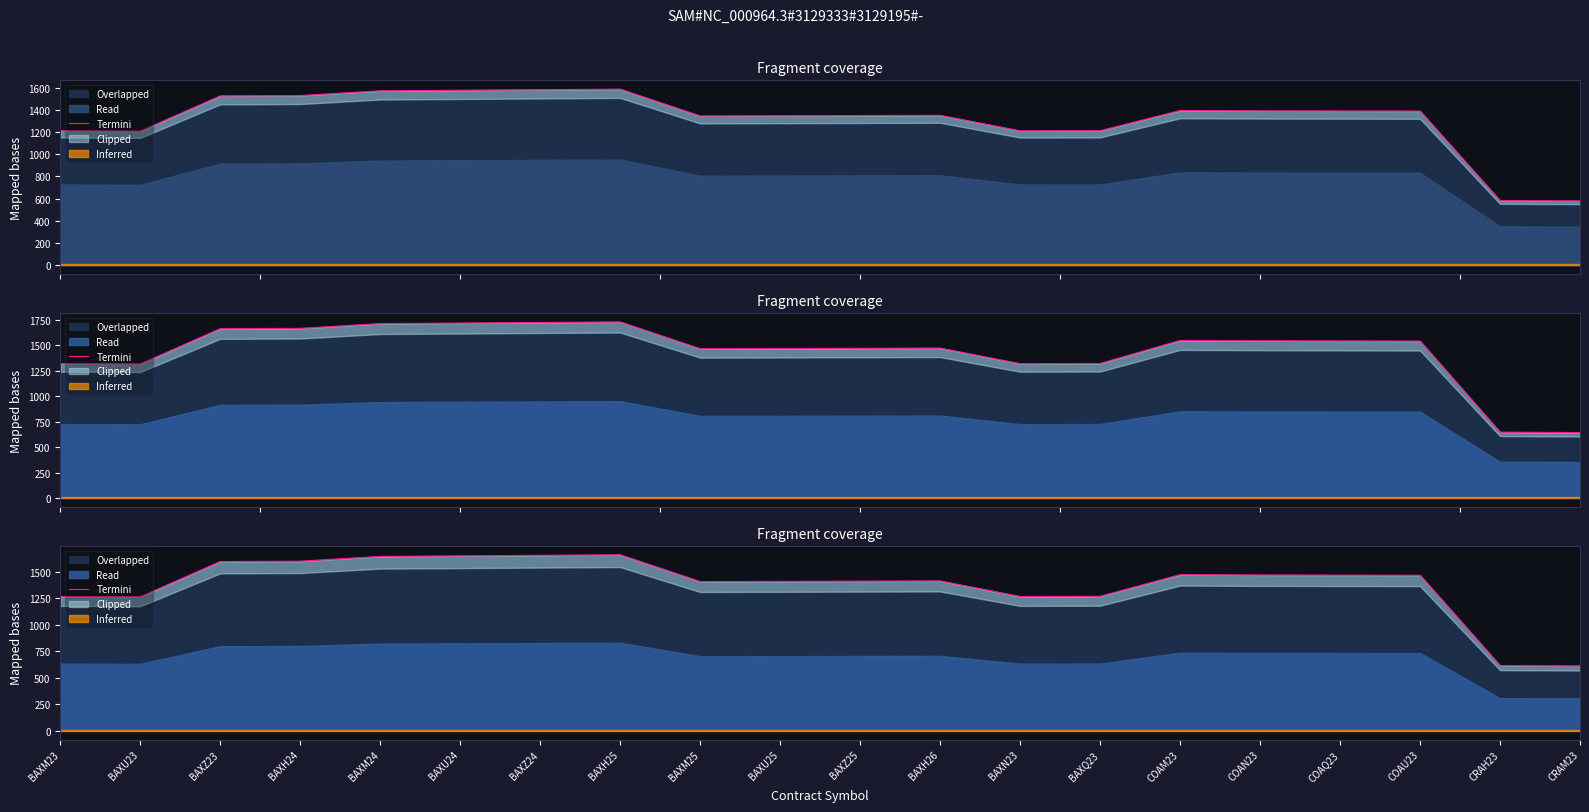

At which label does the data first exceed 1465?

BAXZ23